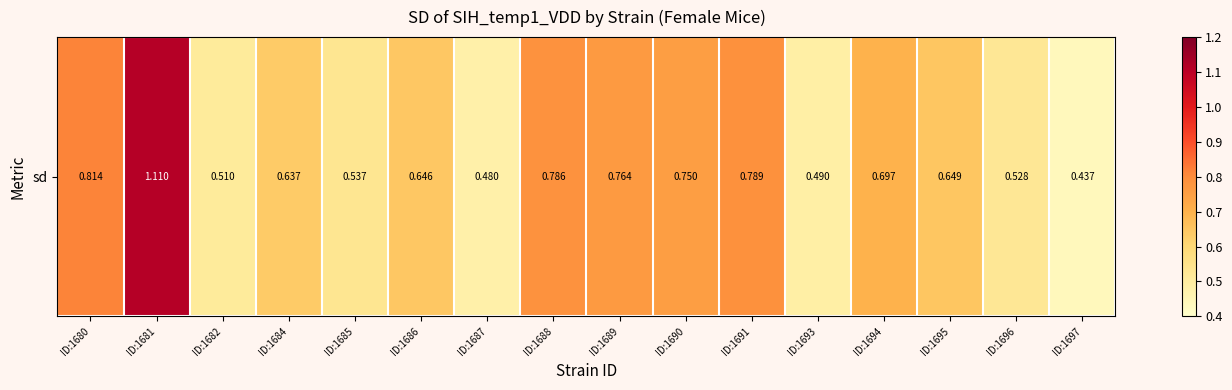

Rank the categories by value from lowest to highest.

ID:1697, ID:1687, ID:1693, ID:1682, ID:1696, ID:1685, ID:1684, ID:1686, ID:1695, ID:1694, ID:1690, ID:1689, ID:1688, ID:1691, ID:1680, ID:1681